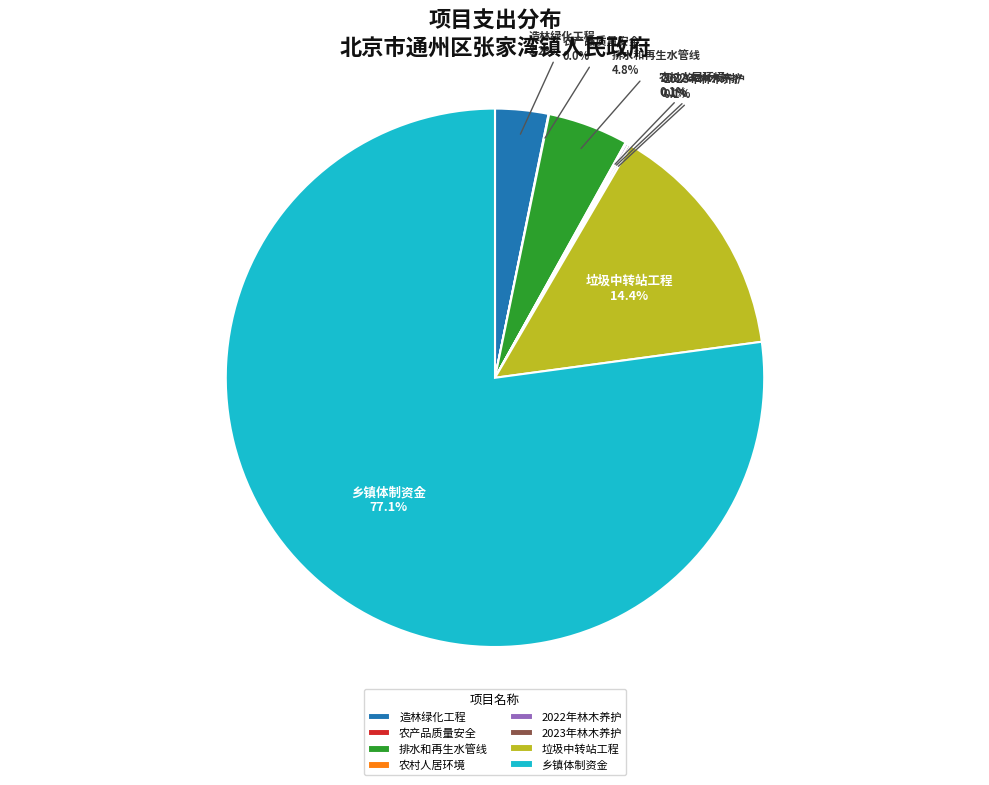

How much of the chart is everything except 造林绿化工程?

96.8%